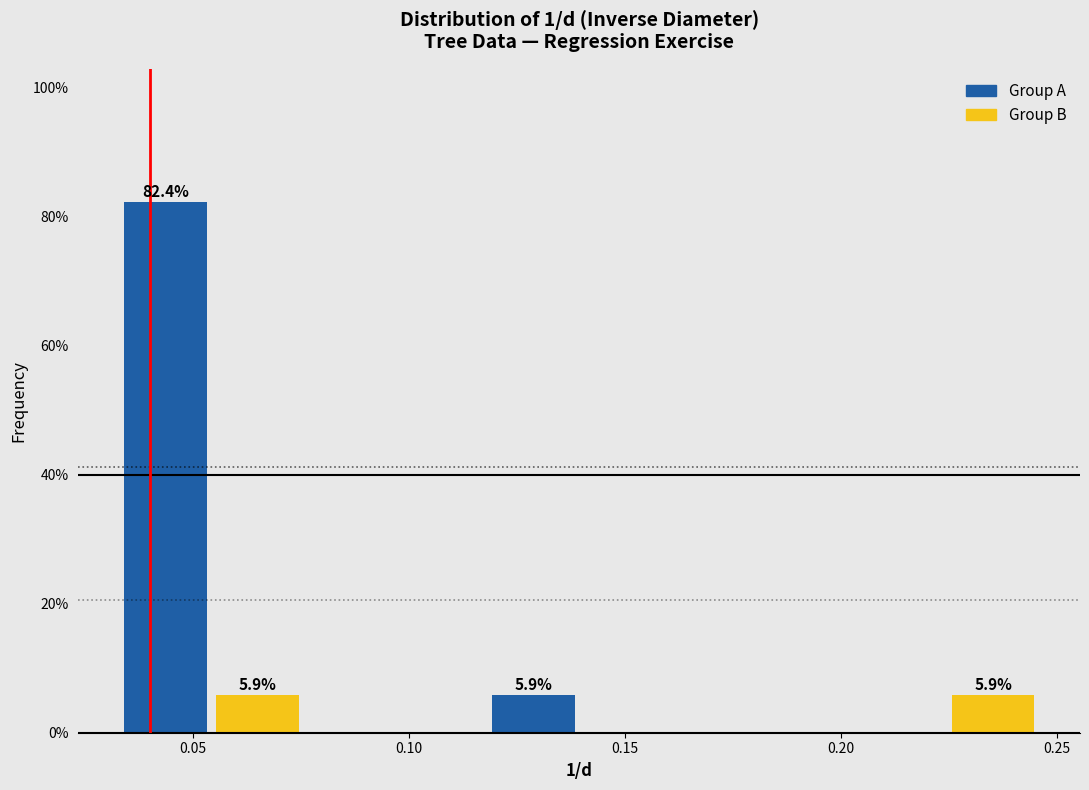

Over which range of the x-axis is the bar tallest?

0.035 to 0.055